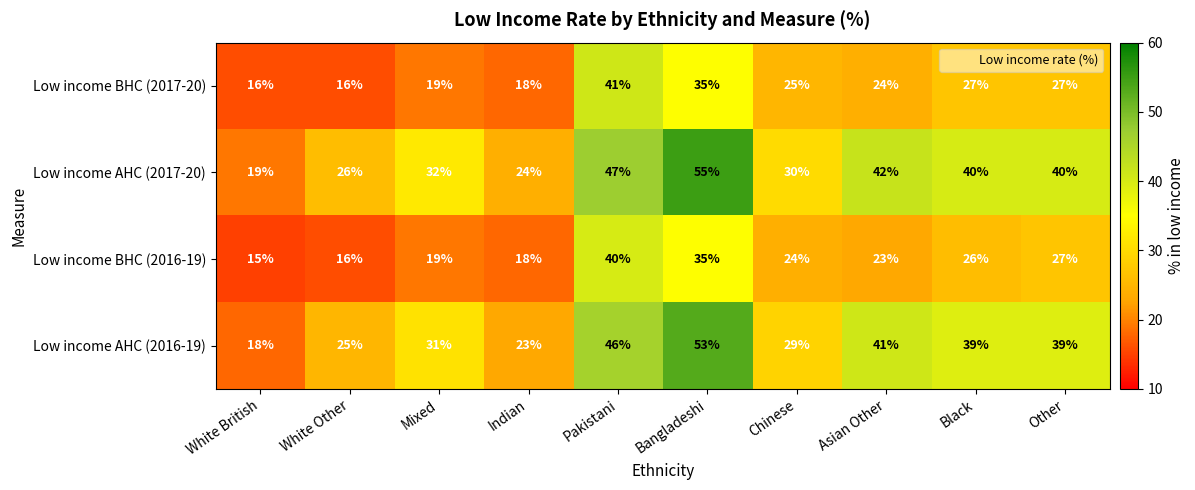

Which label corresponds to the largest value in the chart?

Bangladeshi